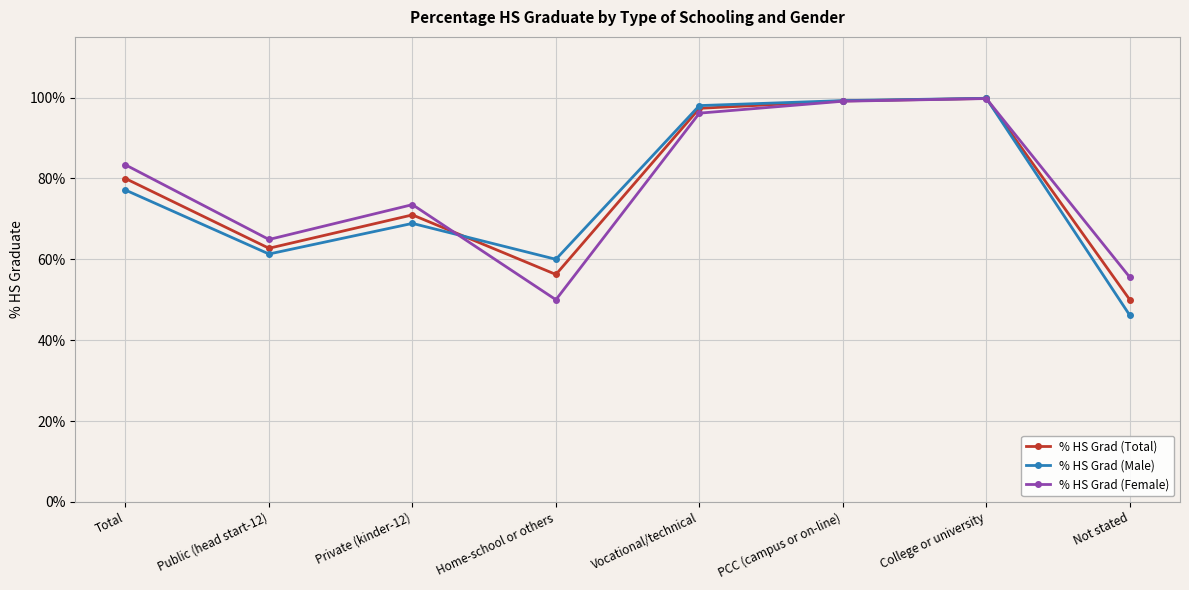

Where is % HS Grad (Male) nearest to the value 72?

Private (kinder-12)